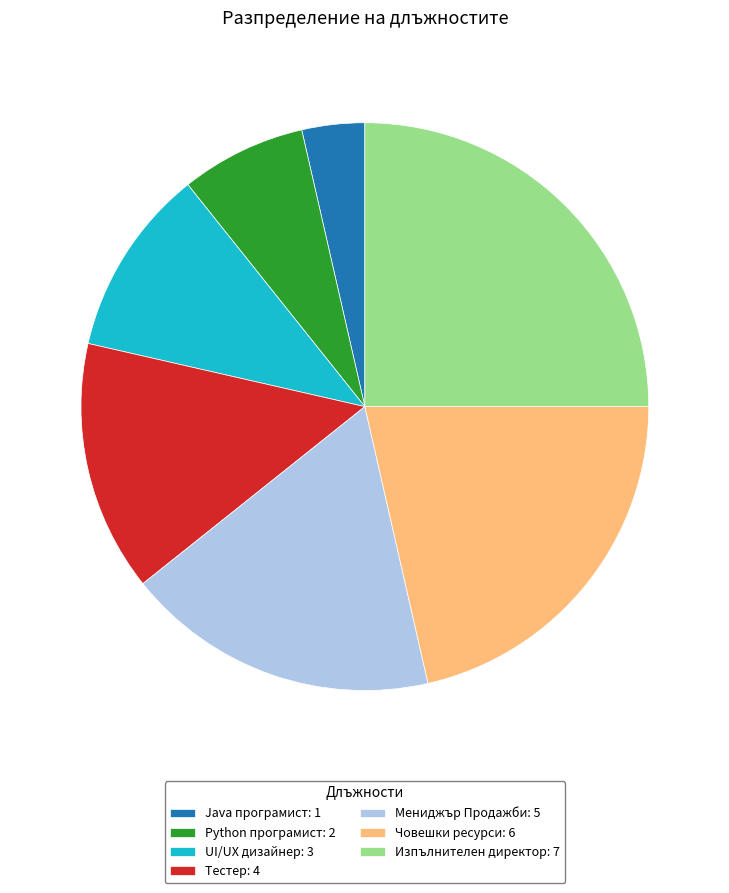

Approximately how many times larger is the value at Мениджър Продажби: 5 compared to Python програмист: 2?

2.5